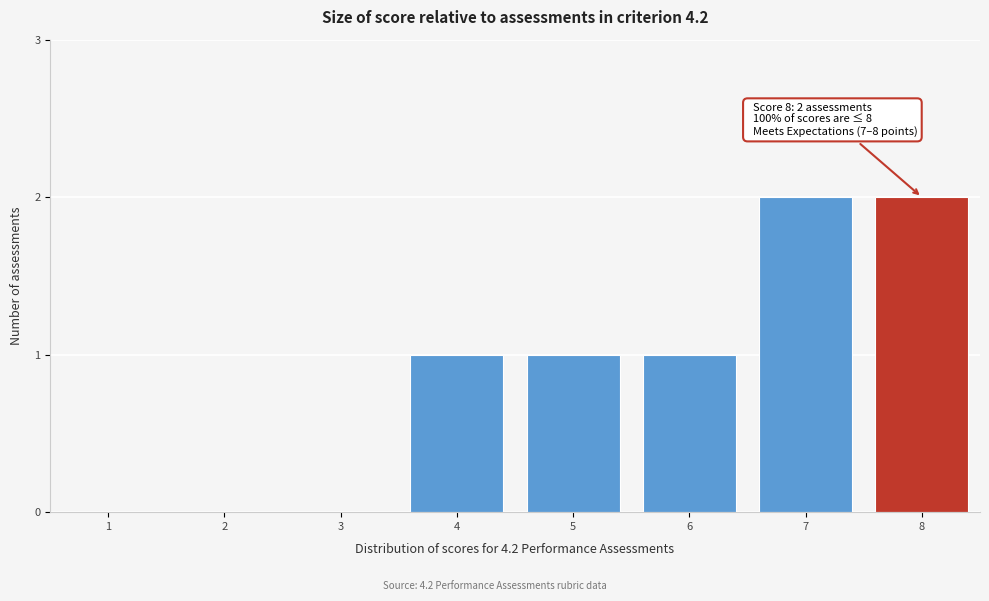

Reading left to right, list all the values displayed in this chart.

1=0	2=0	3=0	4=1	5=1	6=1	7=2	8=2